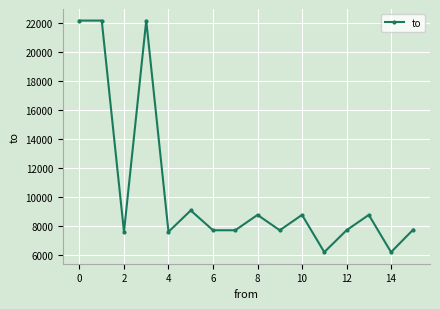

How many data points are less than 7750?

8